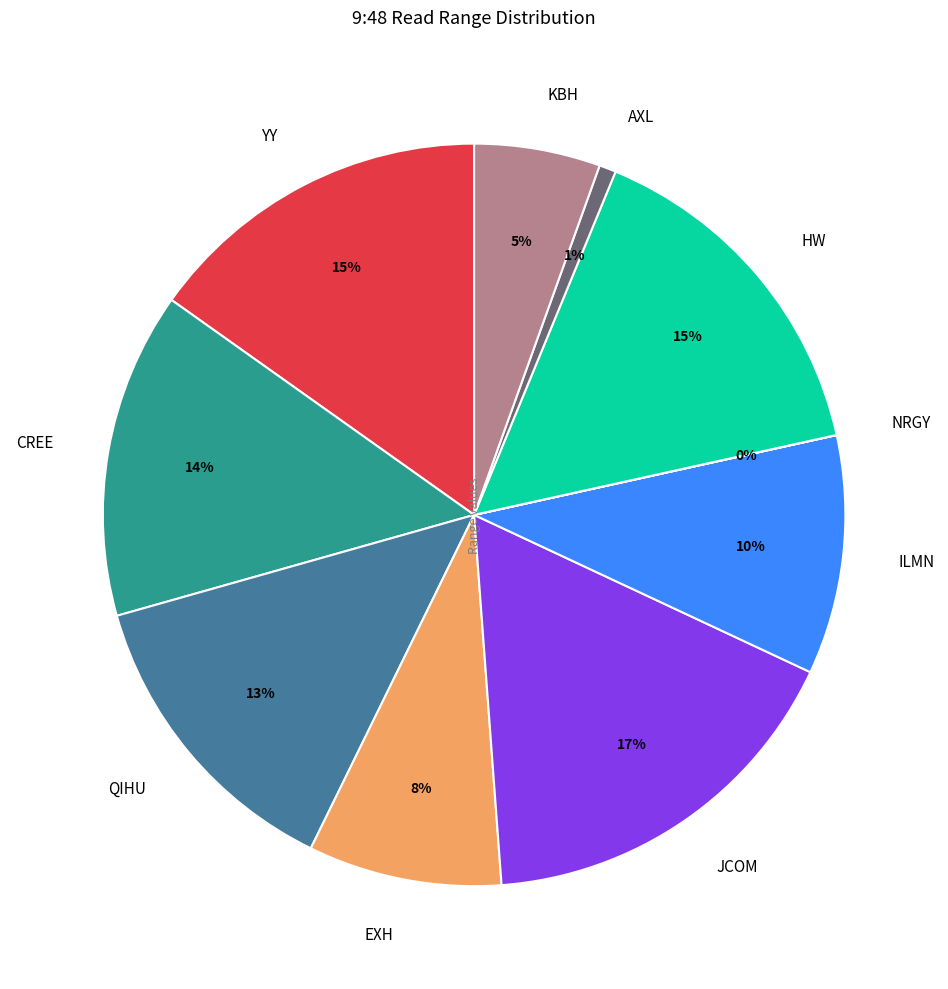

Between HW and KBH, which is larger?

HW